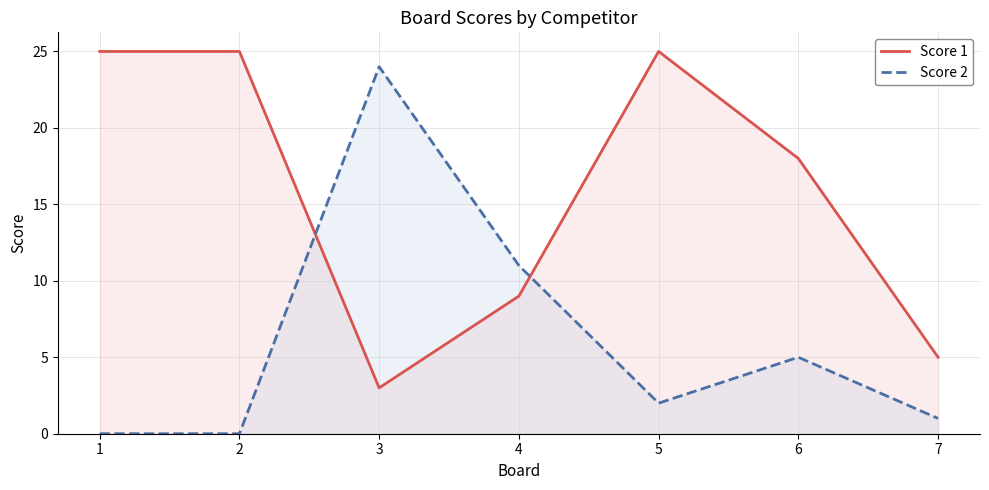

What are all the series names shown in the legend?

Score 1, Score 2